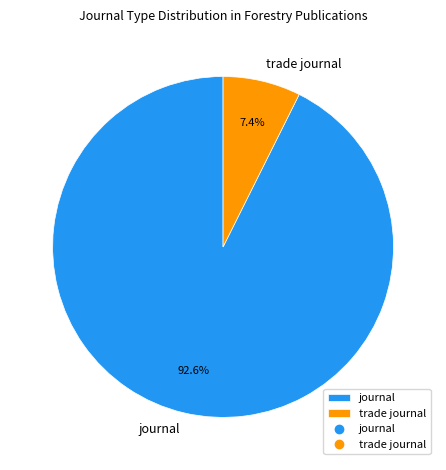

Combined, do trade journal and journal account for over 50%?

Yes